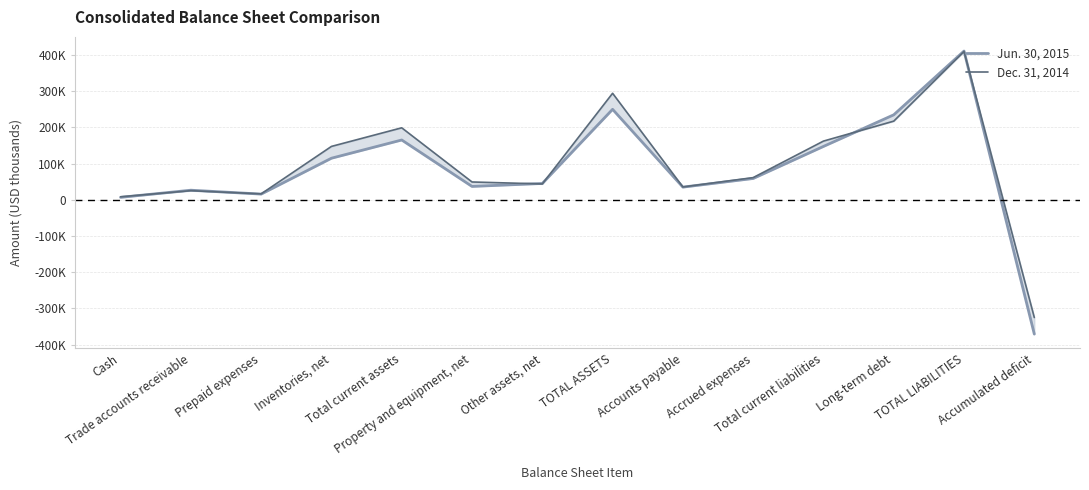

What is the label of the 3rd point from the left?

Prepaid expenses